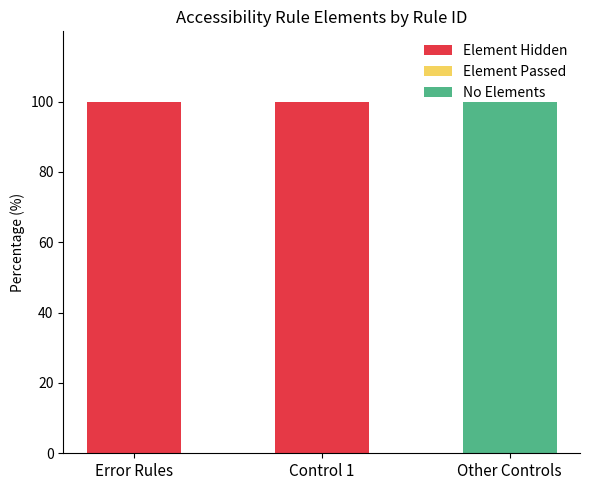

What is the sum of the Element Hidden values at Error Rules and Other Controls?

100